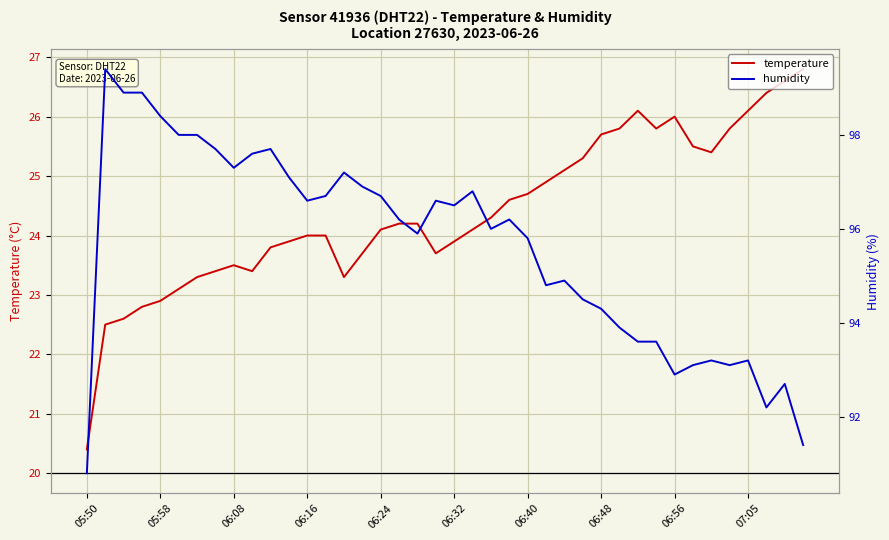

Count the number of data series in this chart.

2